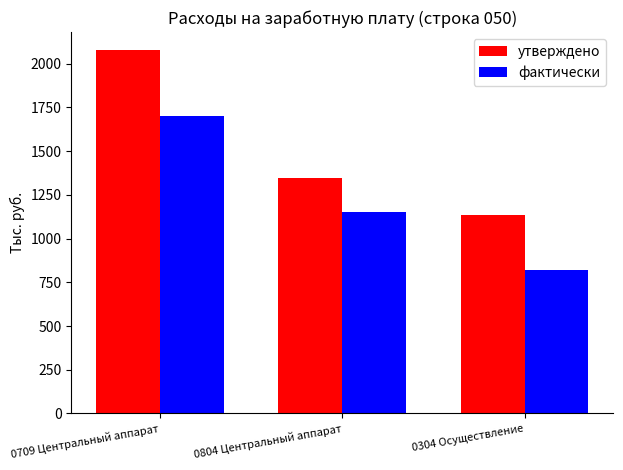

At which label does фактически reach its minimum?

0304 Осуществление